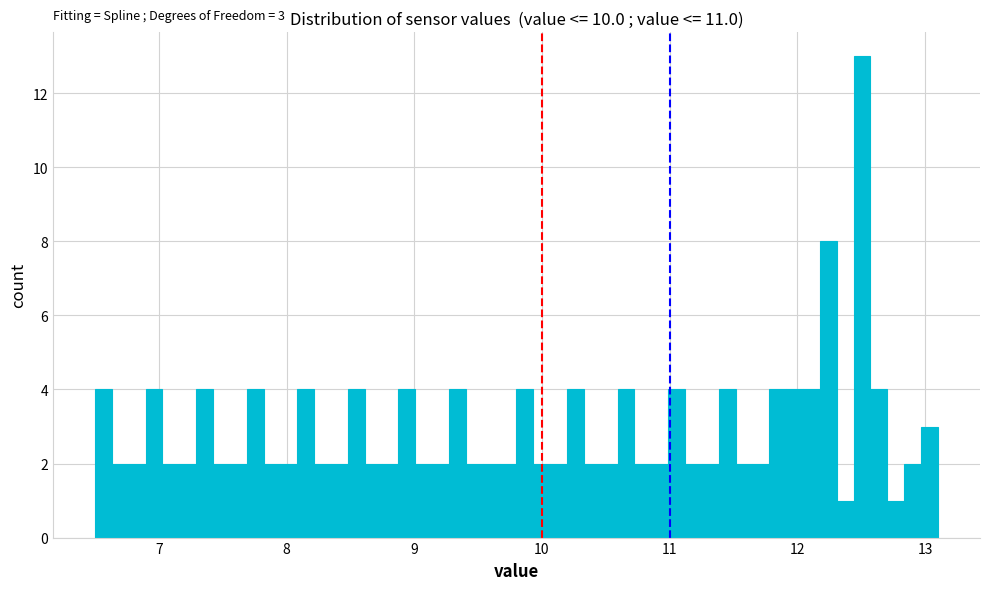

Read against the x-axis, roughly where is the centre of the tallest bar?

12.5